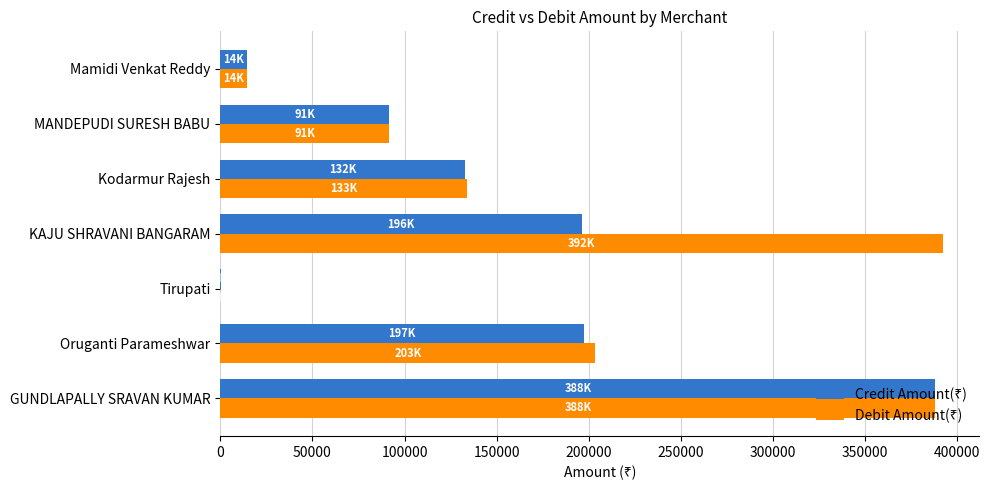

What is the greatest value displayed?

392259.6